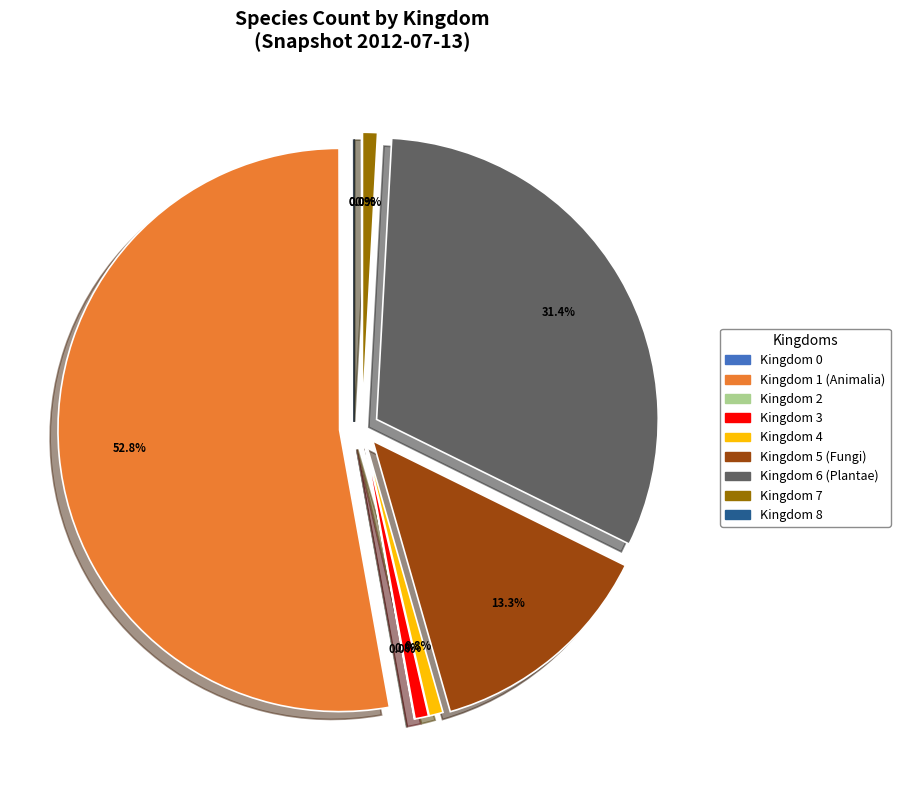

Which slice is the largest?

1